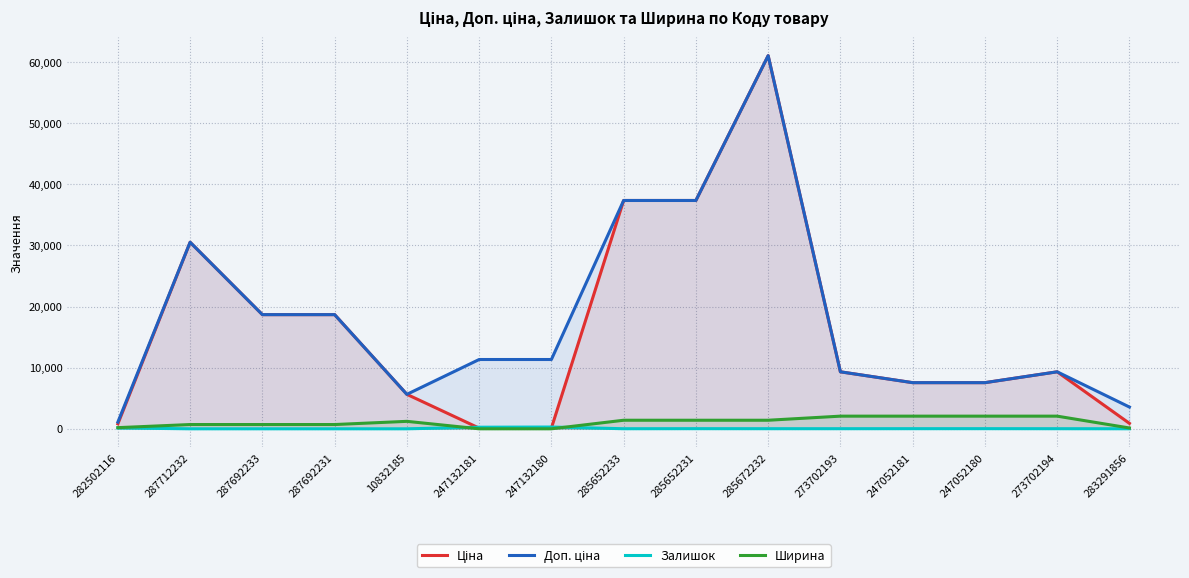

How many lines are shown in the chart?

4